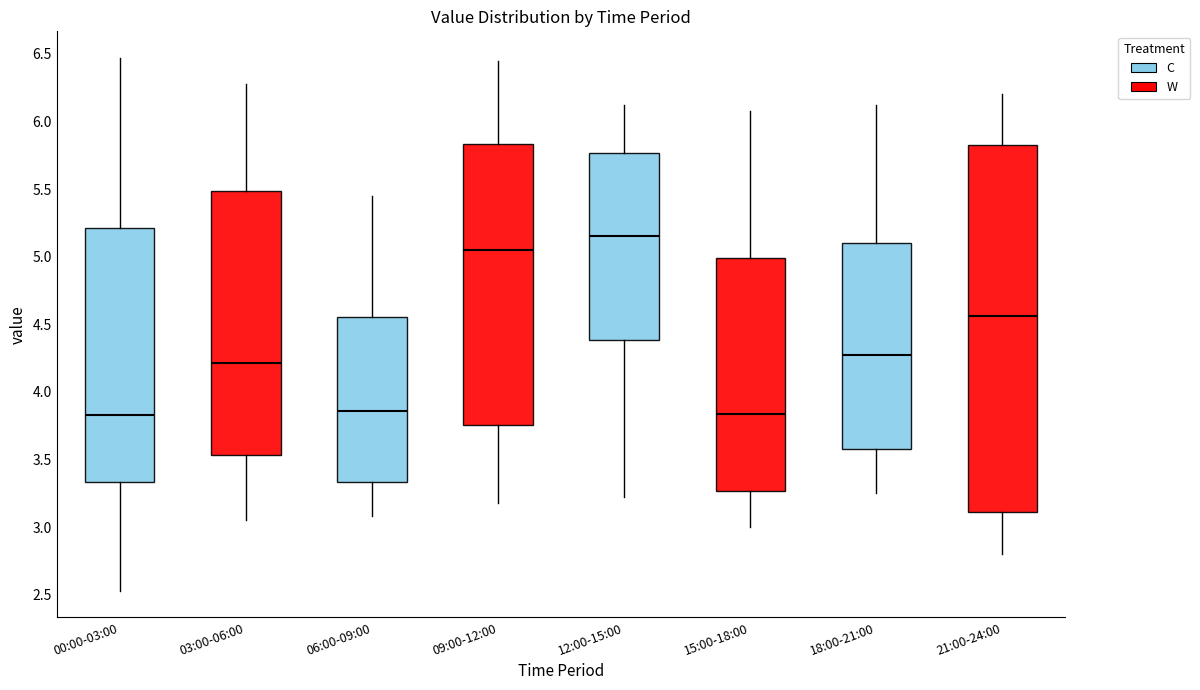

Where is the upper edge of the box for 15:00-18:00 on the y-axis? The values are not printed on the chart, so give them approximately, as read against the axis.

5.00